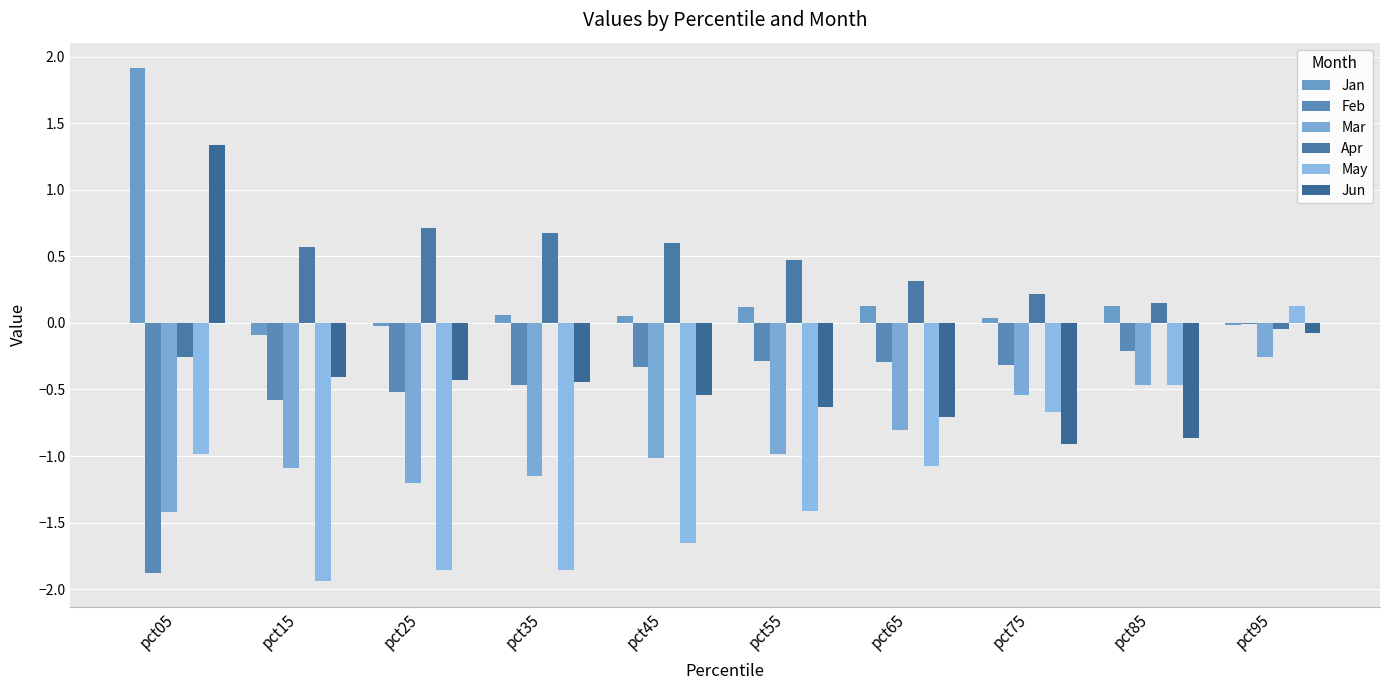

What is the total value across all series at pct15?

-3.5